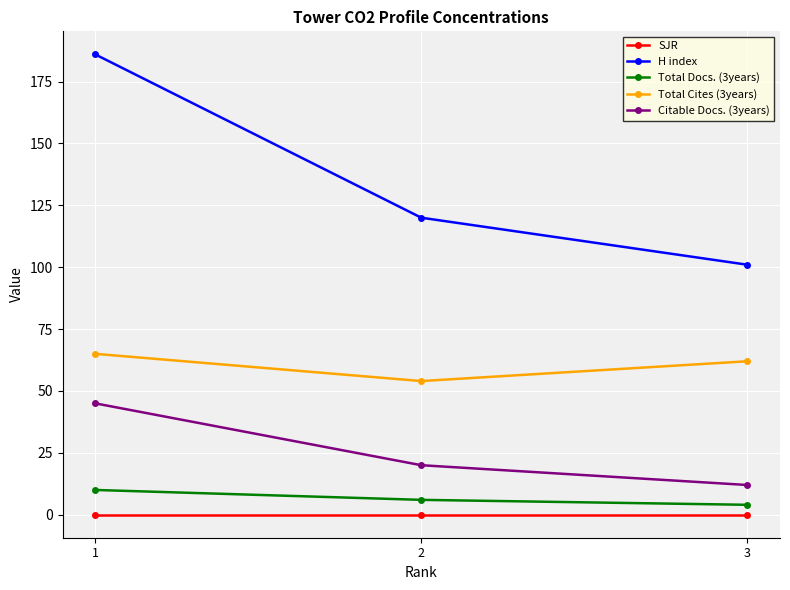

Which series has the largest range (max minus min)?

H index